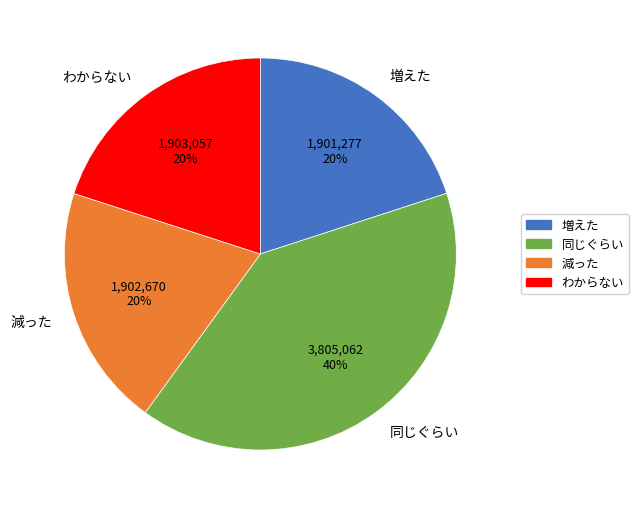

To the nearest percent, what percentage of the pie is わからない?

20%